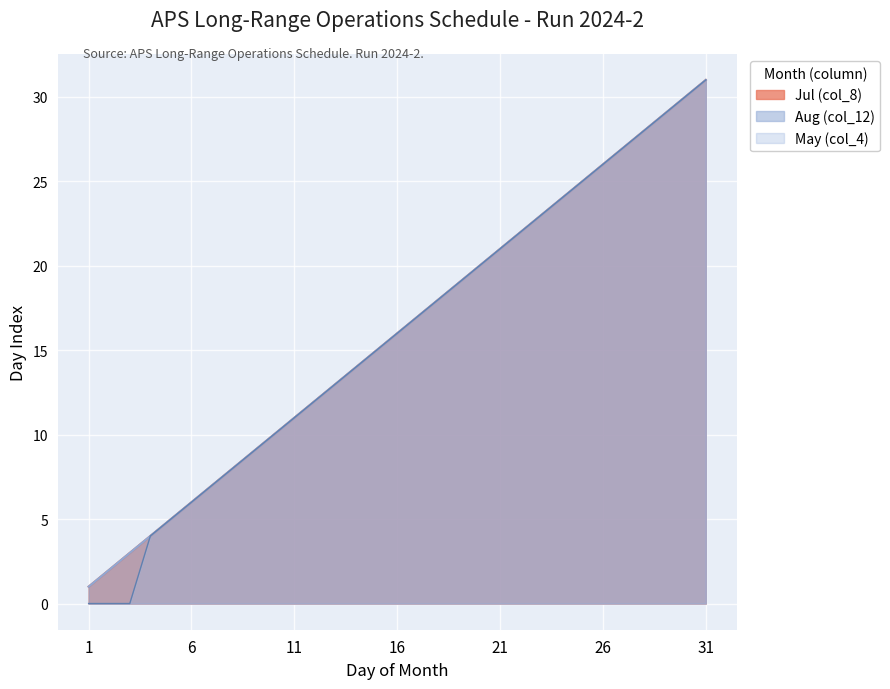

Reading left to right, list all the values displayed in this chart.

May (col_4): 1=0	2=0	3=0	4=4	5=5	6=6	7=7	8=8	9=9	10=10	11=11	12=12	13=13	14=14	15=15	16=16	17=17	18=18	19=19	20=20	21=21	22=22	23=23	24=24	25=25	26=26	27=27	28=28	29=29	30=30	31=31
Jul (col_8): 1=1	2=2	3=3	4=4	5=5	6=6	7=7	8=8	9=9	10=10	11=11	12=12	13=13	14=14	15=15	16=16	17=17	18=18	19=19	20=20	21=21	22=22	23=23	24=24	25=25	26=26	27=27	28=28	29=29	30=30	31=31
Aug (col_12): 1=1	2=2	3=3	4=4	5=5	6=6	7=7	8=8	9=9	10=10	11=11	12=12	13=13	14=14	15=15	16=16	17=17	18=18	19=19	20=20	21=21	22=22	23=23	24=24	25=25	26=26	27=27	28=28	29=29	30=30	31=31